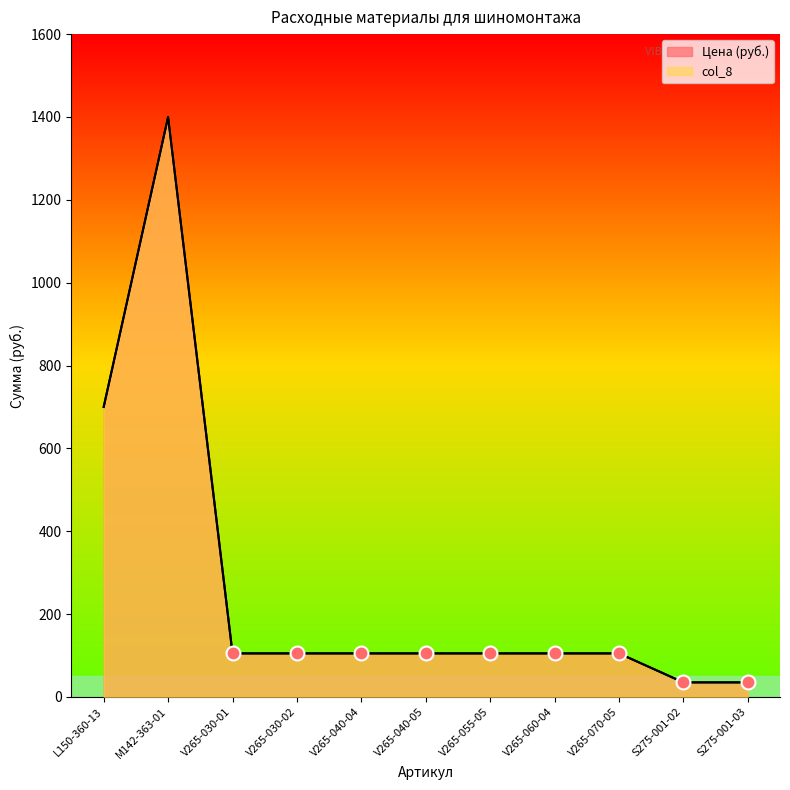

What is the label of the 8th point from the left?

V265-060-04